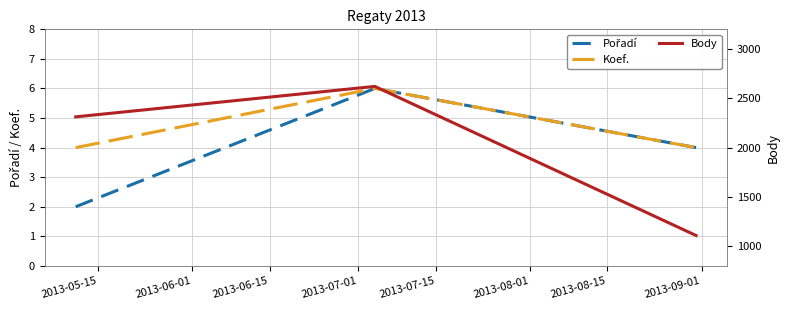

What is the maximum value for Koef.?

6